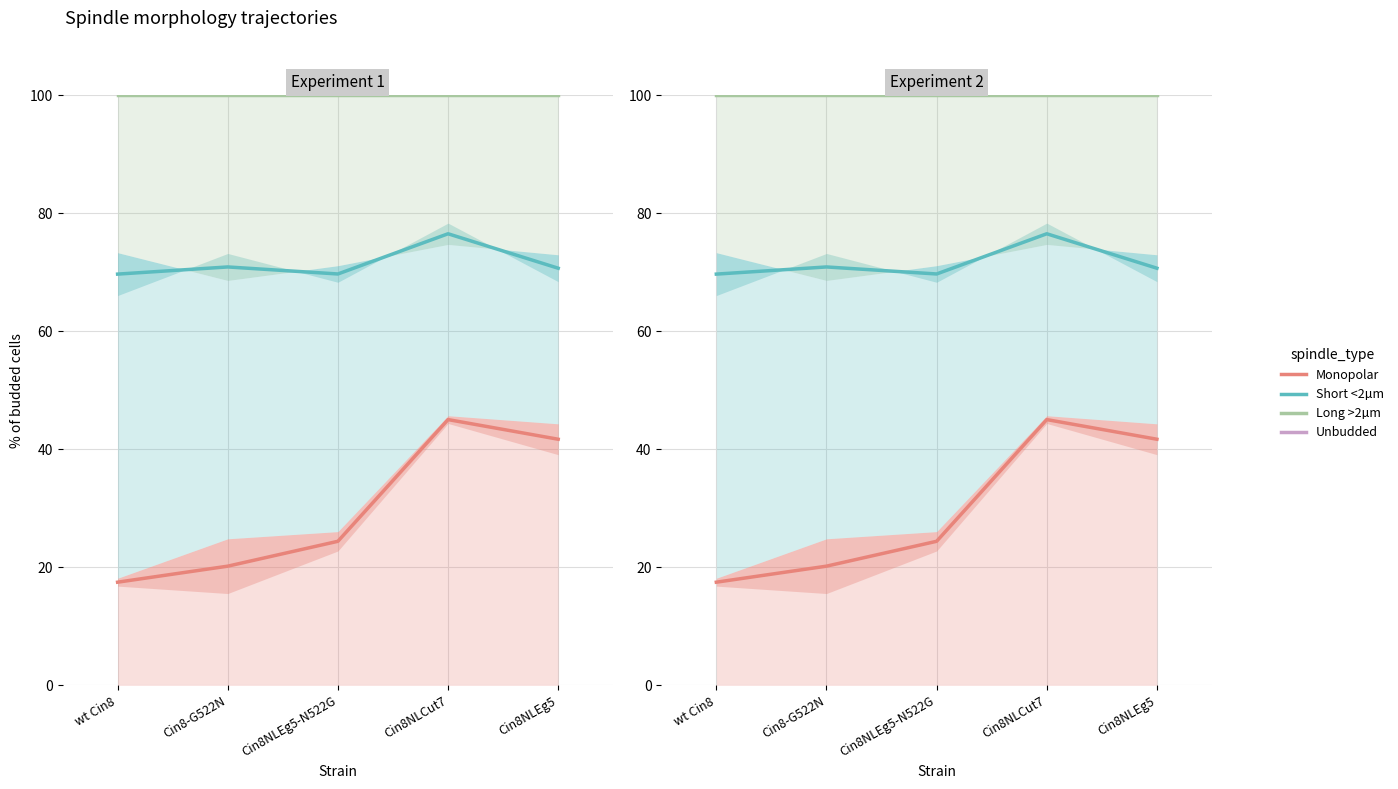

What is the label of the 3rd point from the left?

Cin8NLEg5-N522G